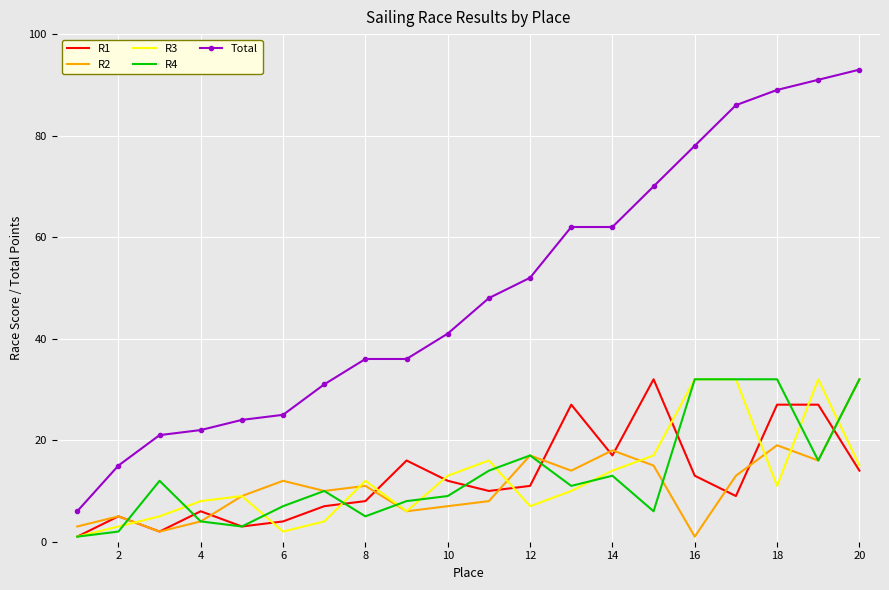

What is the greatest value displayed?

93